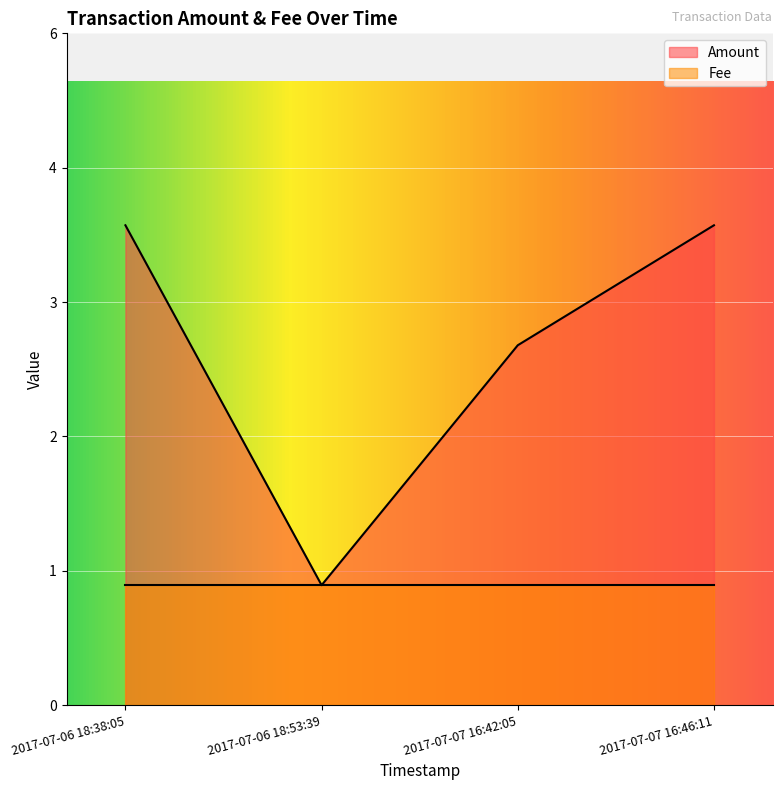

What is the difference between the maximum and minimum values?

3